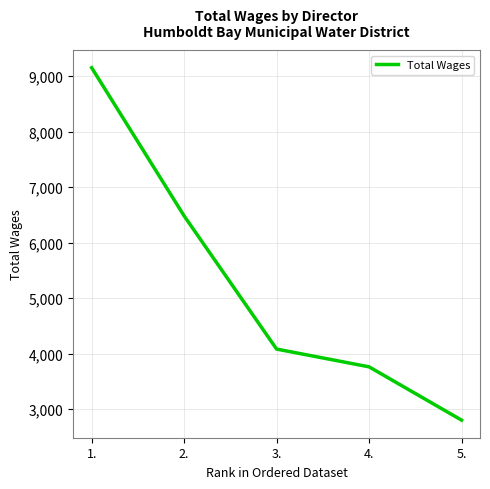

Count the number of data series in this chart.

1